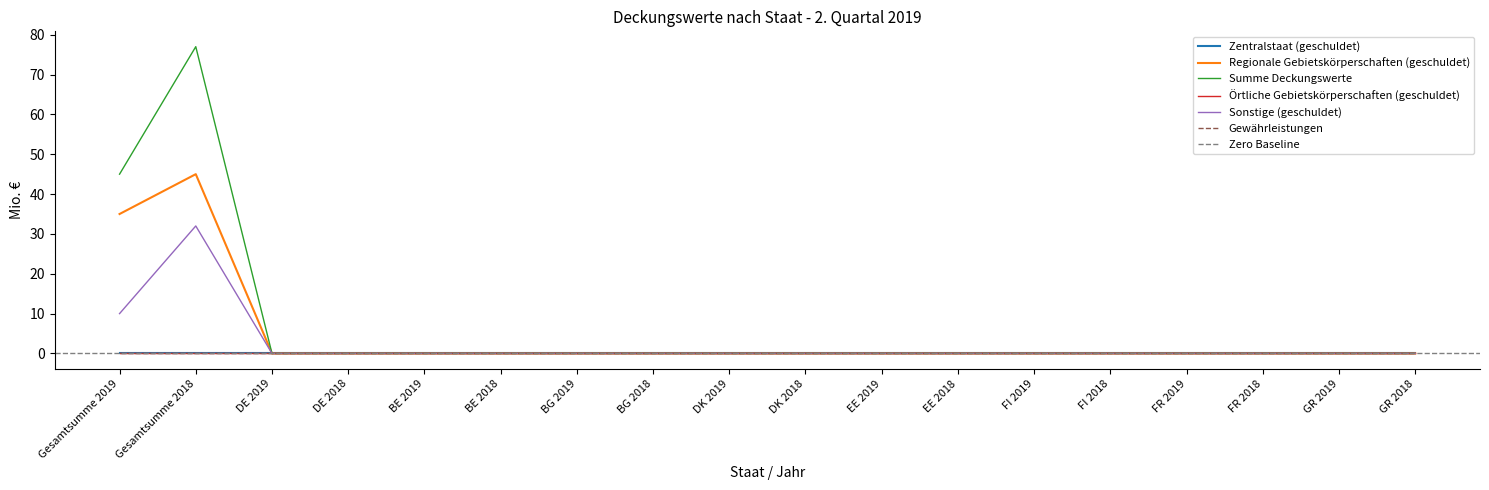

True or false: Sonstige (geschuldet) and Summe Deckungswerte intersect in this chart.

False